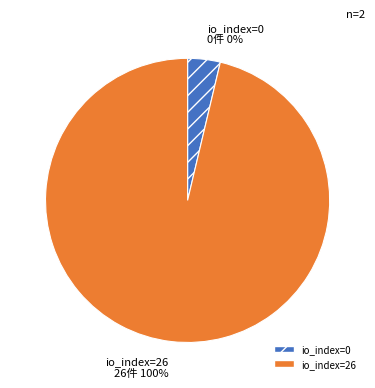

How many slices are in this pie chart?

2